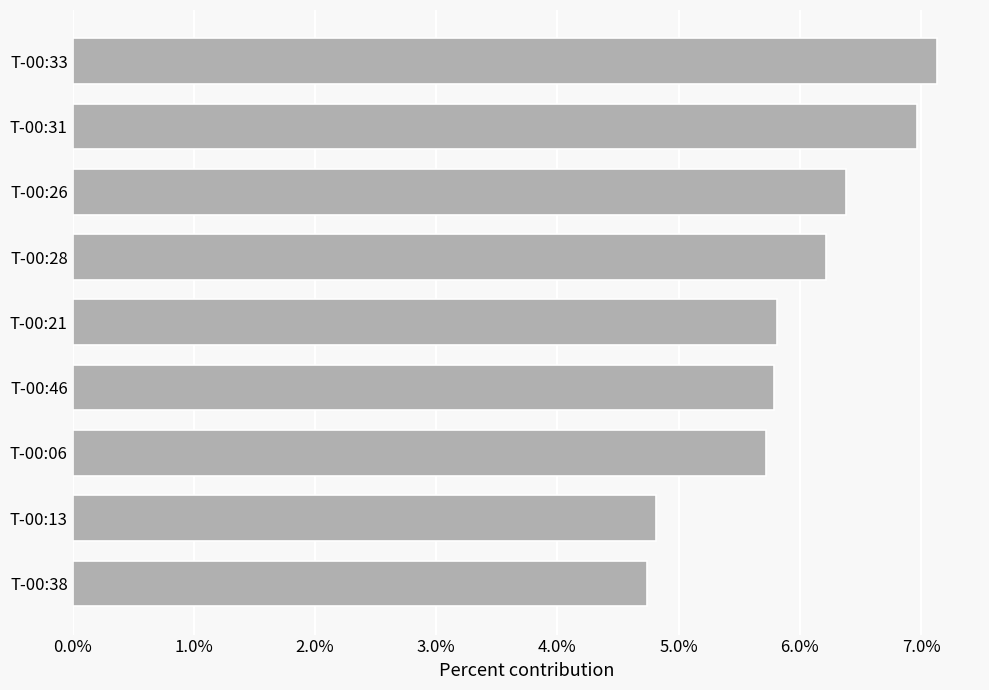

How many categories are shown in the chart?

9